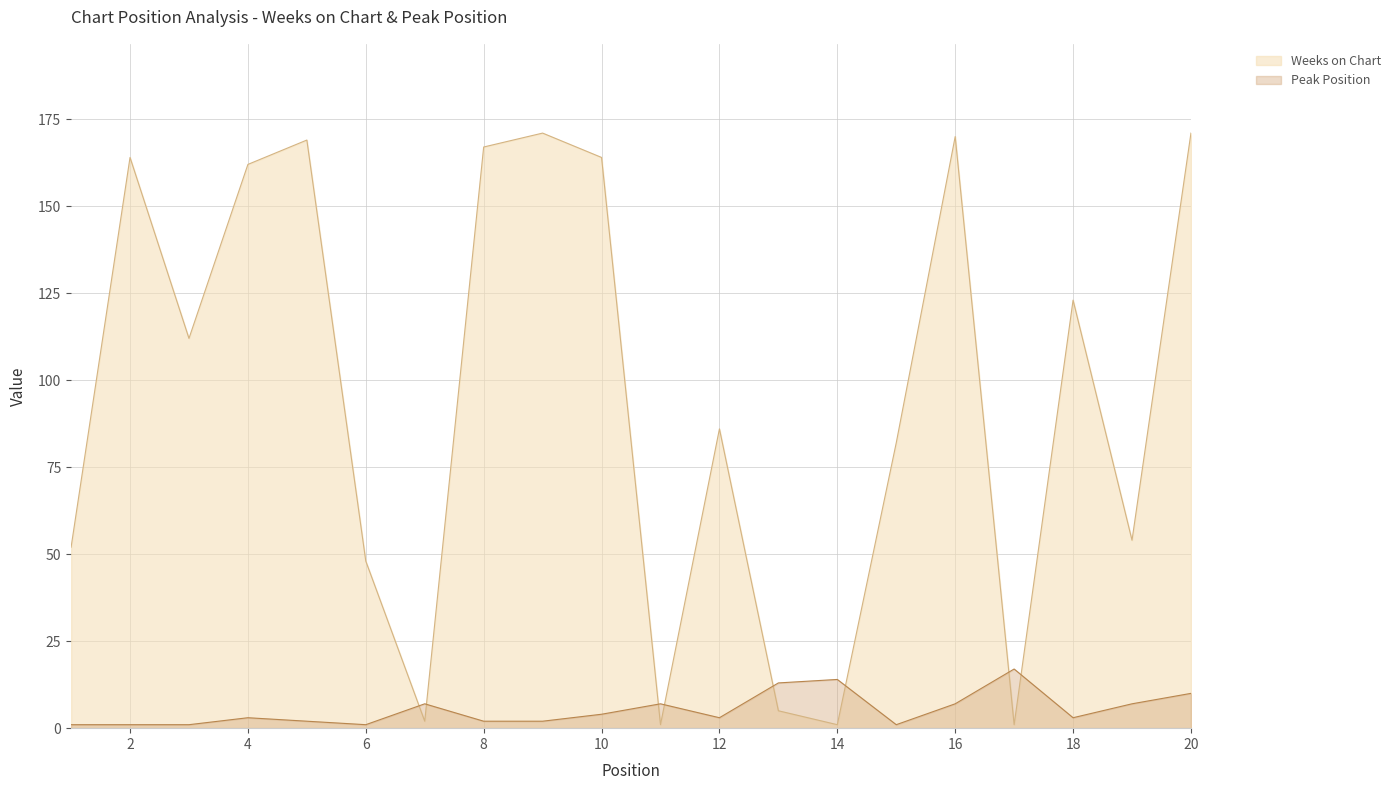

List the series in order of their peak value, highest first.

Weeks on Chart, Peak Position